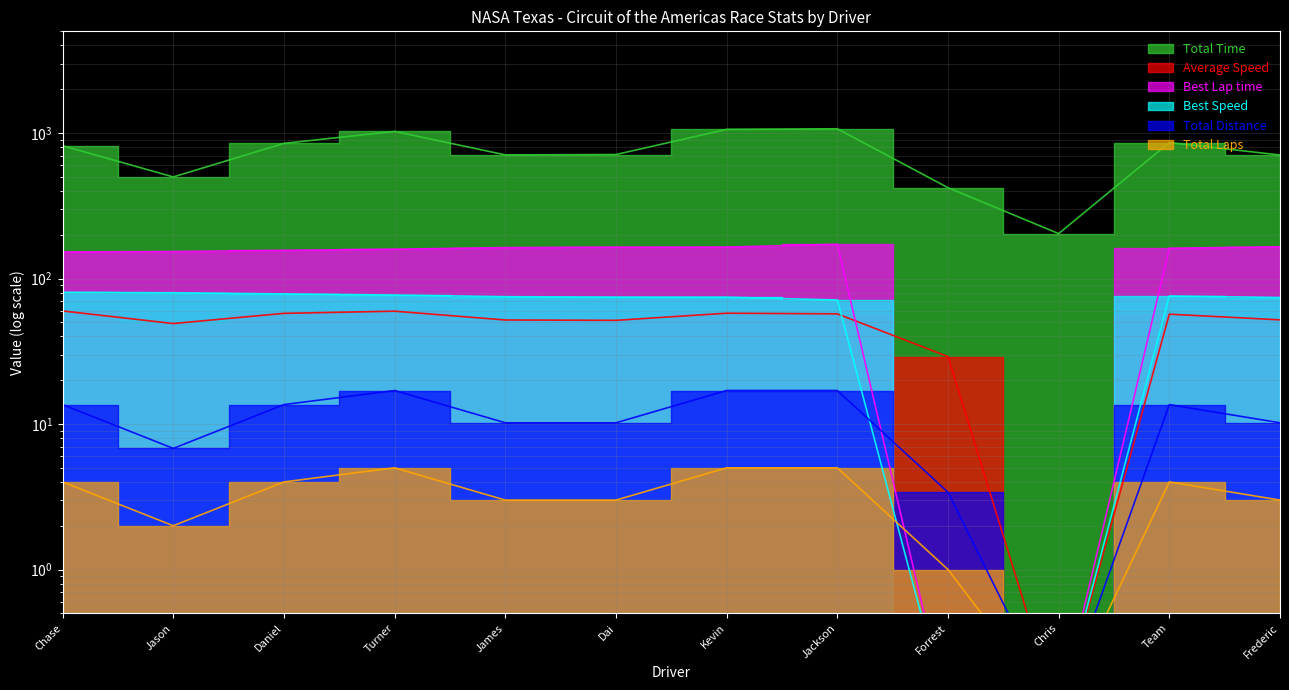

At which category does Total Time reach its first local valley?

Jason